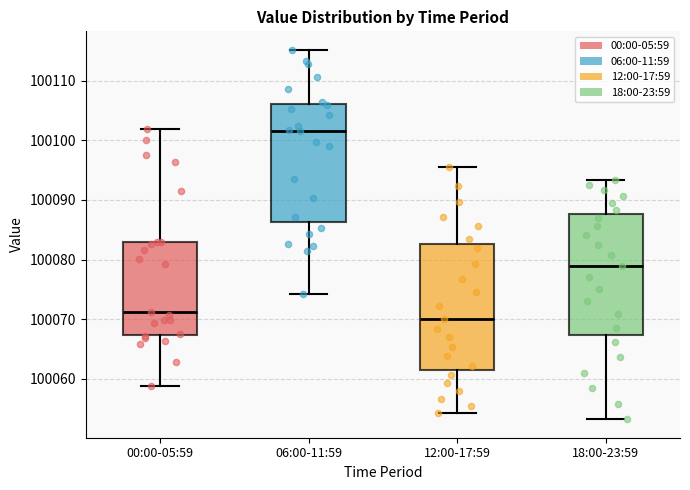

Which box has the highest median line?

06:00-11:59